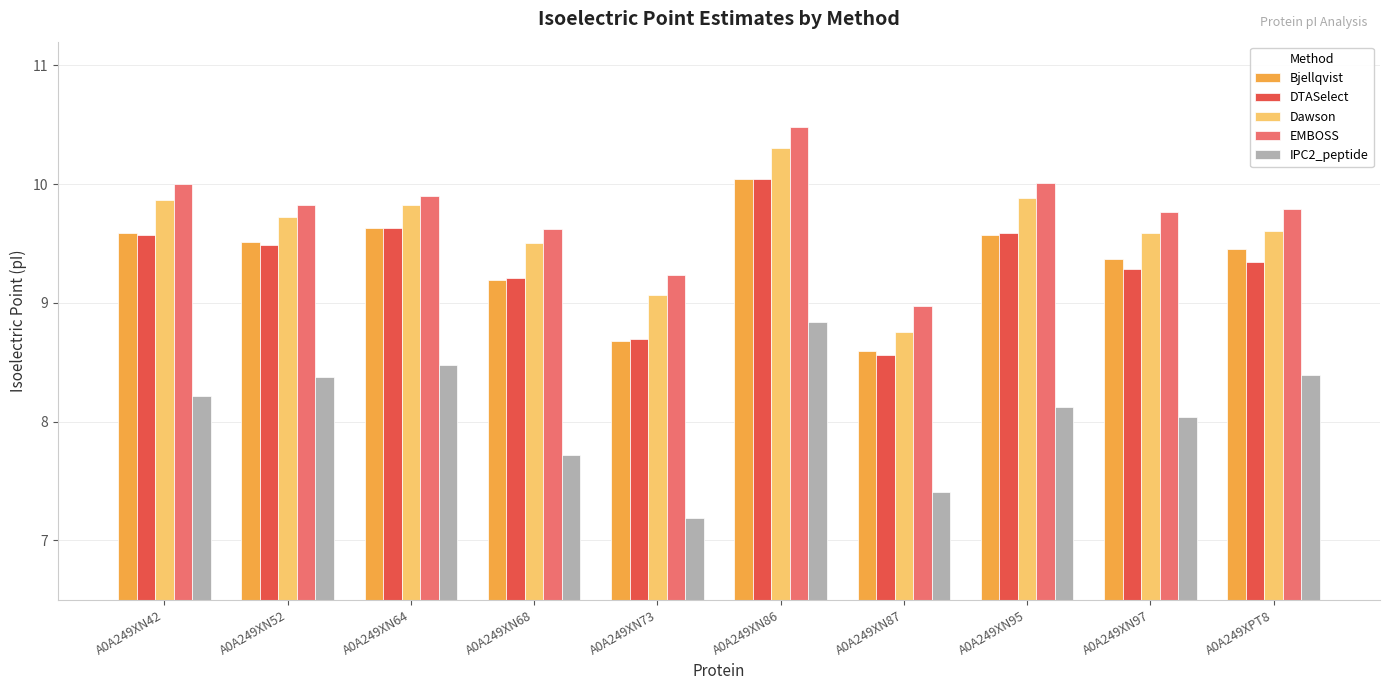

What is the smallest value displayed?

7.2